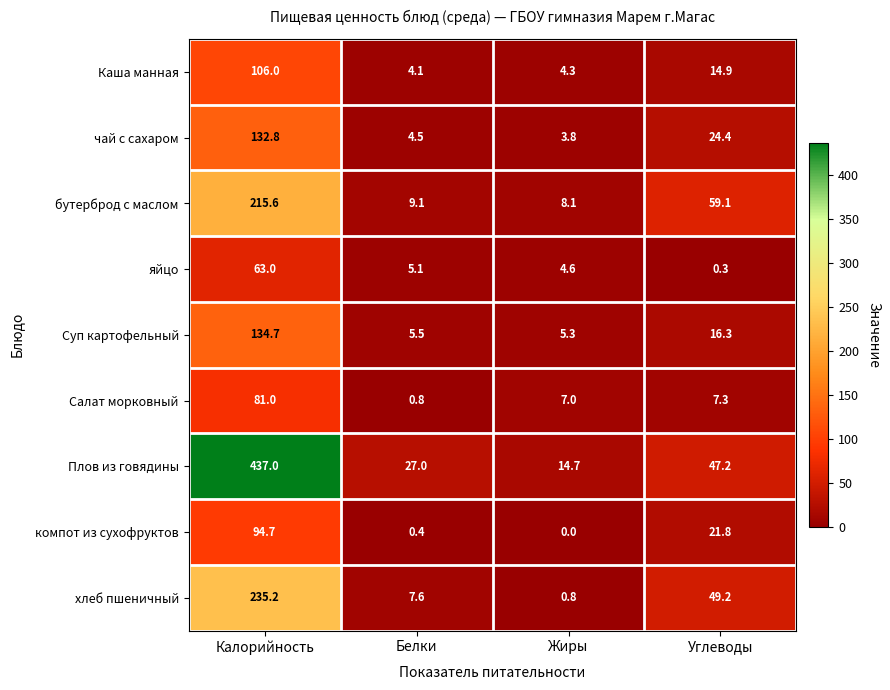

What is the greatest value displayed?

437.0